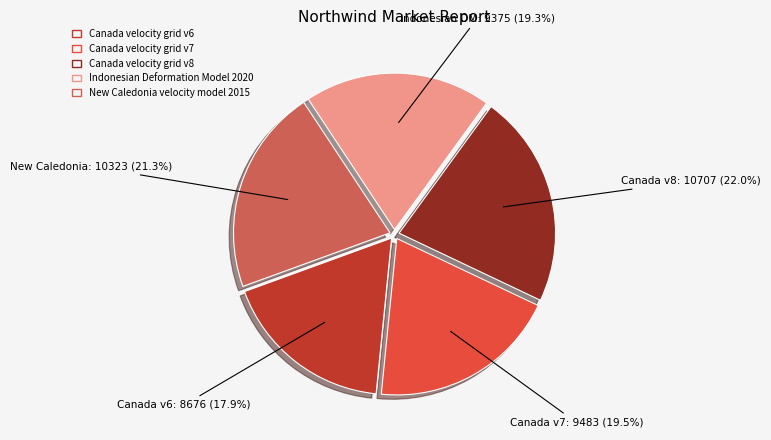

What percentage is NOT represented by Canada velocity grid v7?

80.5%